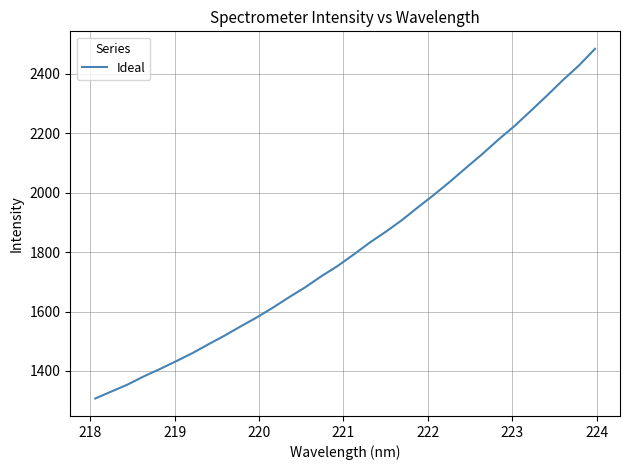

Is this an area chart (filled region under the line)?

No